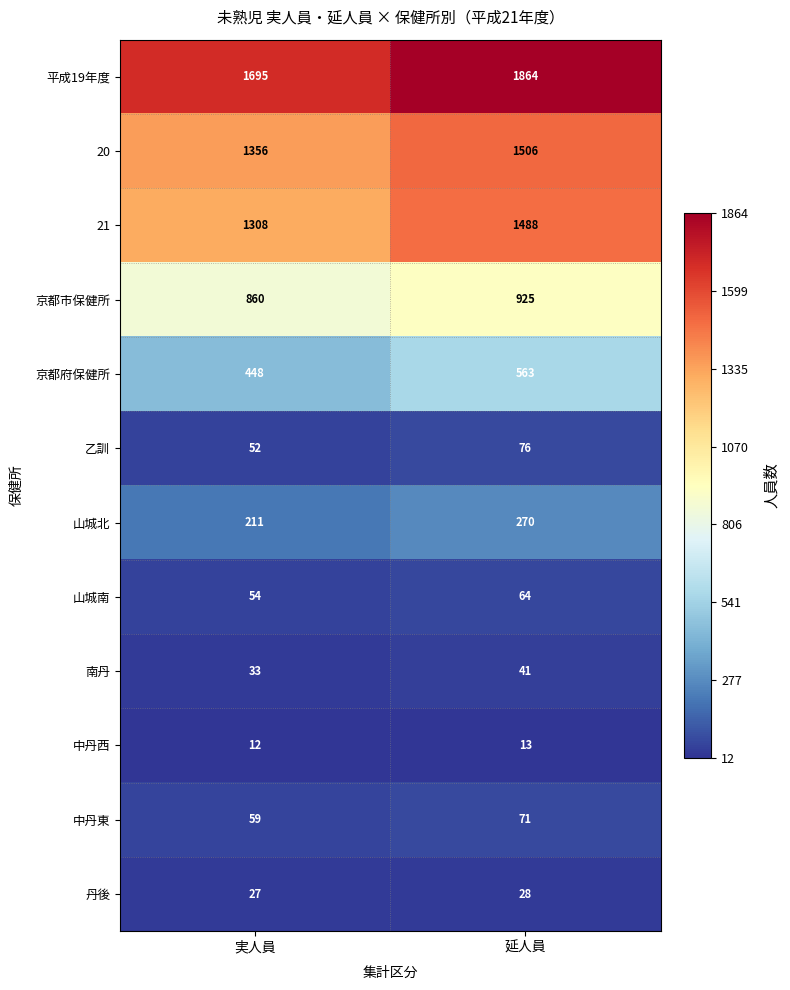

What is the total value across all series at 延人員?

6909